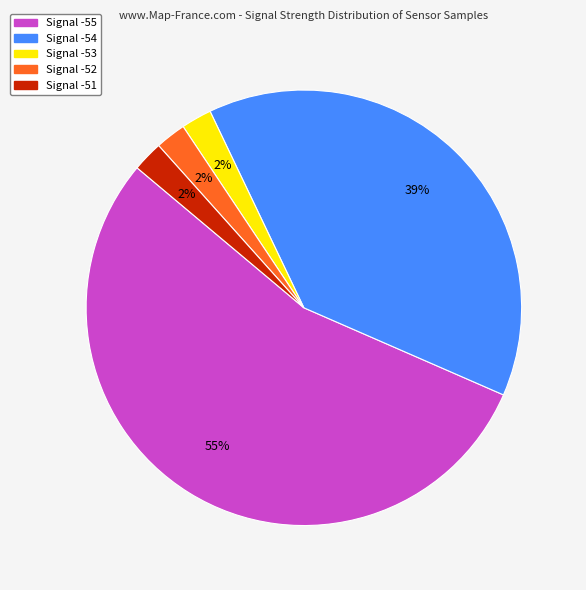

Which has a higher value, Signal -53 or Signal -54?

Signal -54